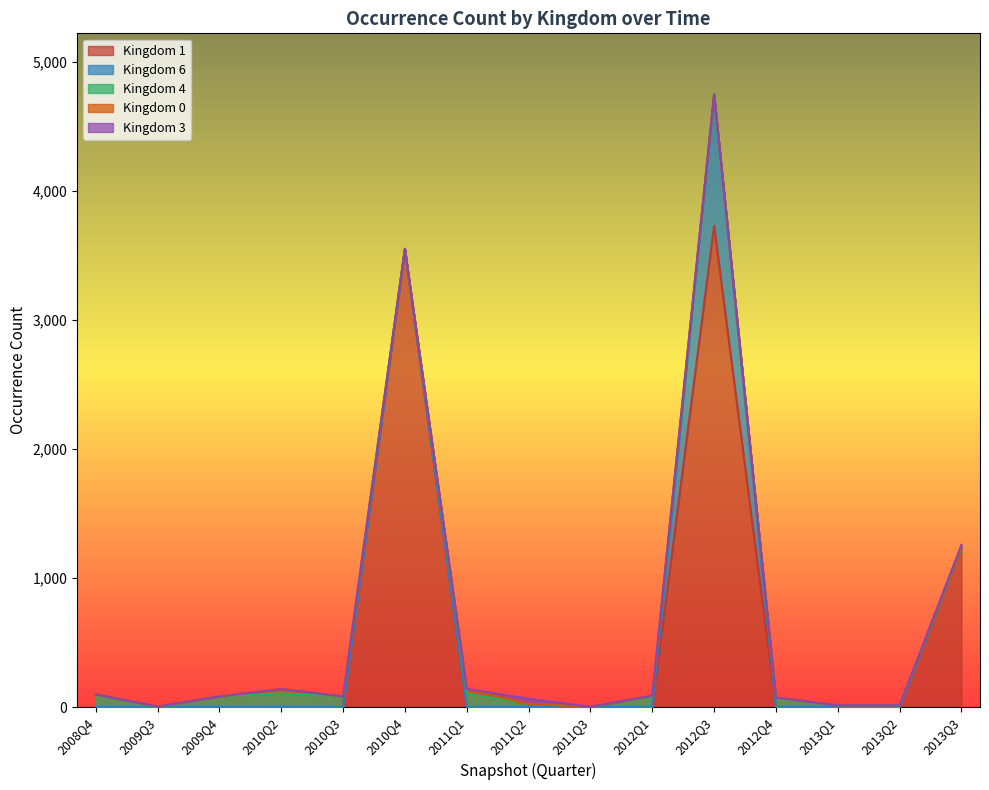

The 0 series shows 87 at 2012-01. True or false?

True